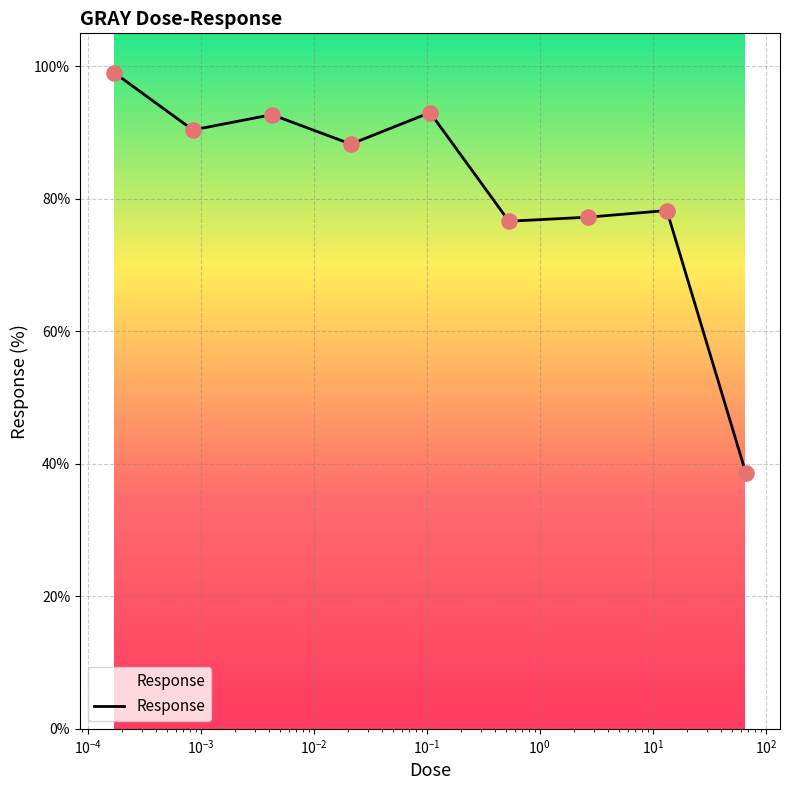

What is the difference between the maximum and minimum values?

60.5